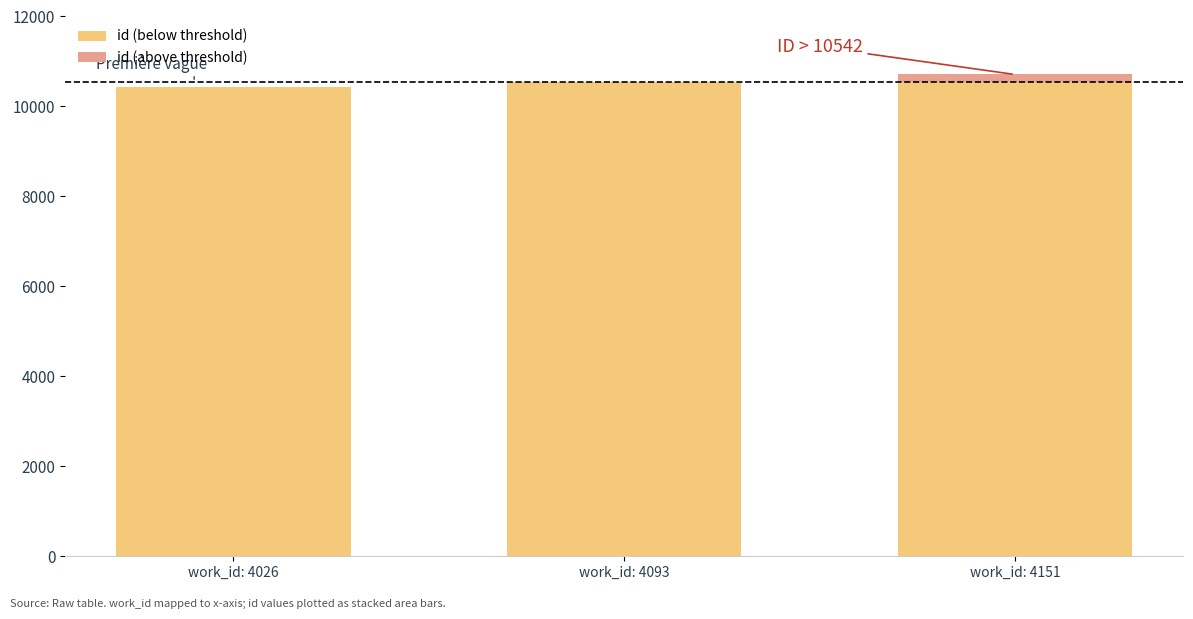

What is the total value across all series at work_id: 4026?

10428